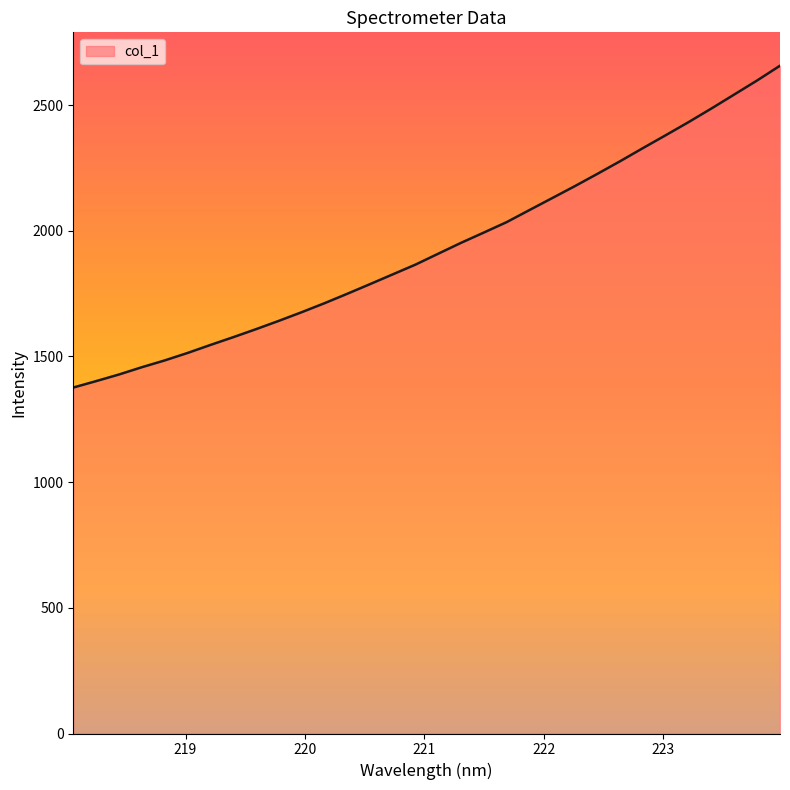

What is the average value?

1932.9